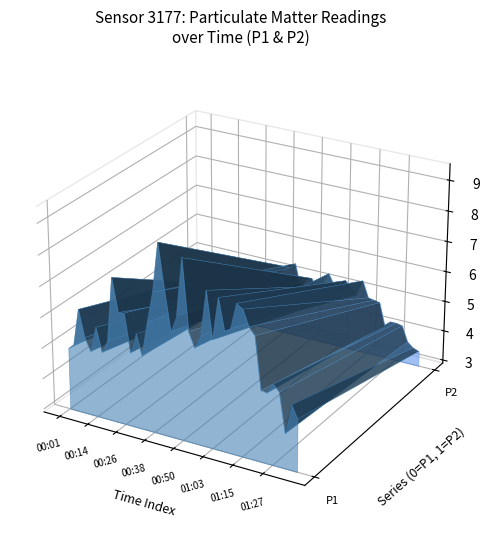

Reading right to left, what are all the values shown in this chart?

P1: 4.6	5.0	4.0	5.3	5.5	5.2	5.2	6.9	7.1	7.6	7.7	6.9	6.8	7.8	6.4	7.9	6.4	6.0	6.5	8.7	6.9	6.3	7.6	9.0	7.4	6.4	5.3	6.0	5.3	6.5	6.5	7.6	5.5	5.1	5.8	5.0	5.4	6.3	5.1	4.9
P2: 3.4	3.5	3.6	4.1	4.2	4.2	4.0	4.7	4.8	4.8	5.3	4.8	5.0	5.2	4.6	4.9	5.3	4.9	4.6	5.0	4.9	4.6	5.4	5.2	5.1	4.9	4.7	3.9	4.3	4.5	4.1	4.2	3.9	3.7	3.8	3.9	3.9	4.3	3.6	3.8